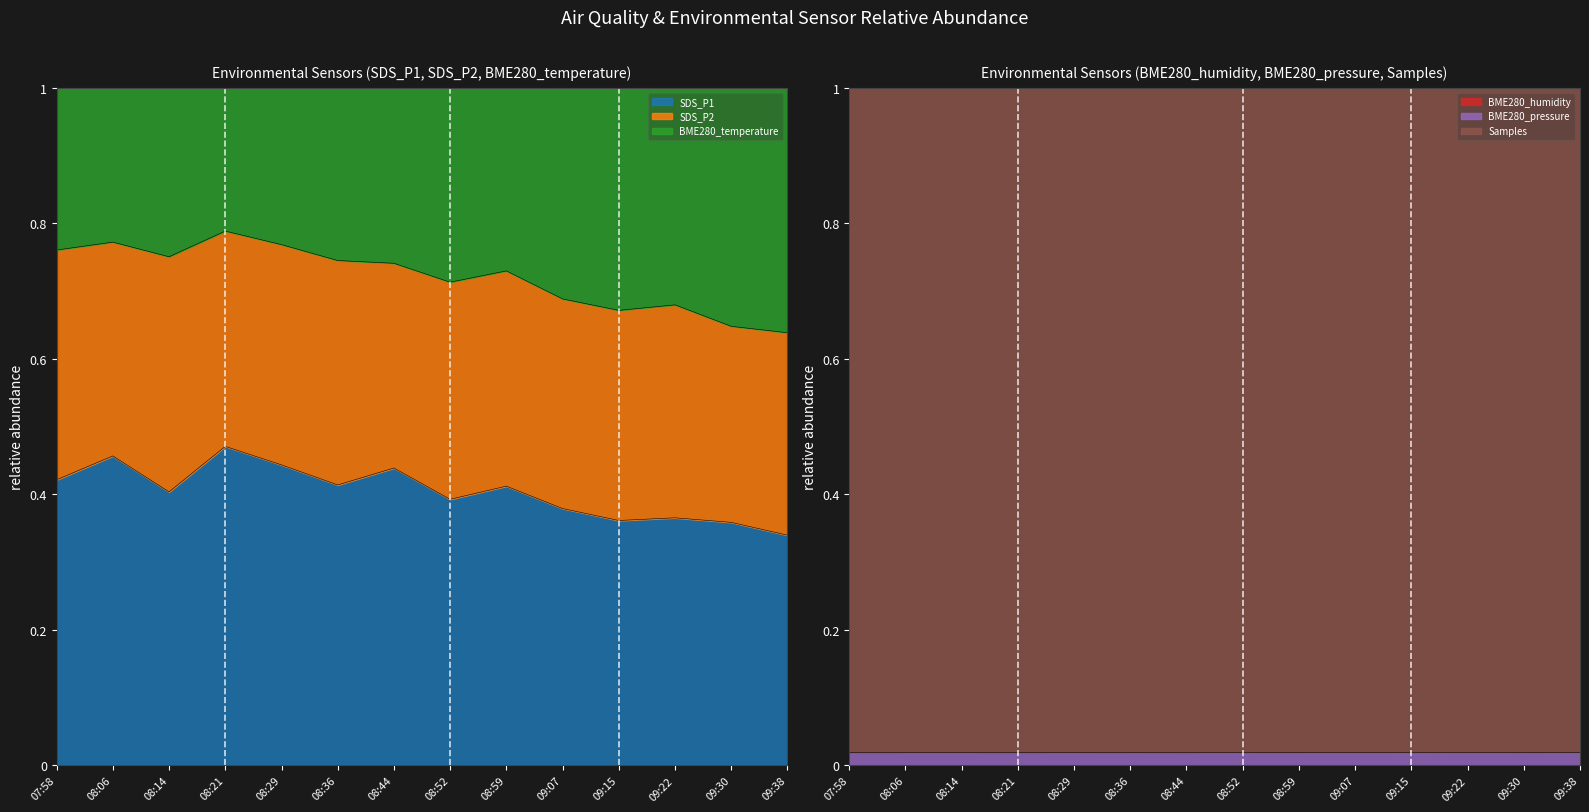

At which category does Samples reach its first local valley?

08:21